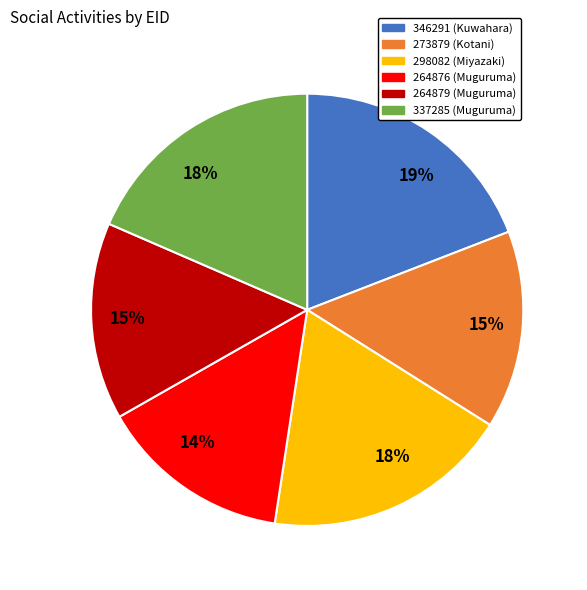

Approximately how many times larger is the value at 264879 (Muguruma) compared to 337285 (Muguruma)?

0.8